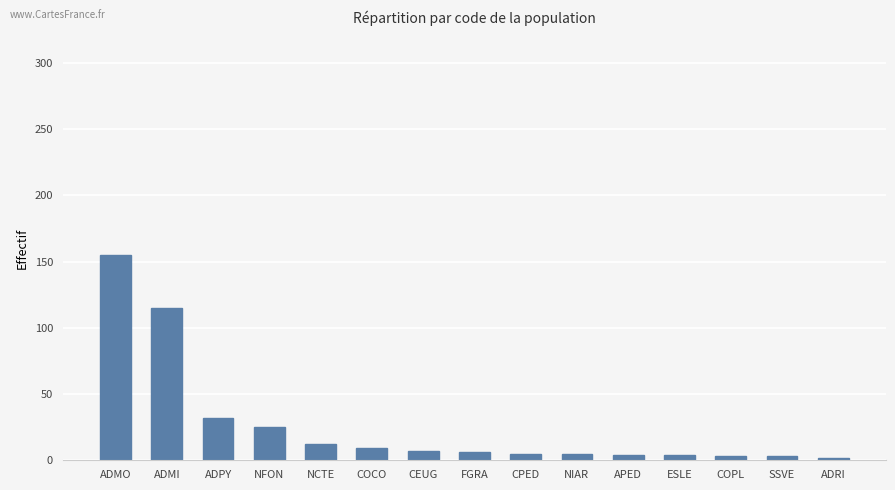

What is the label of the 8th bar from the left?

FGRA